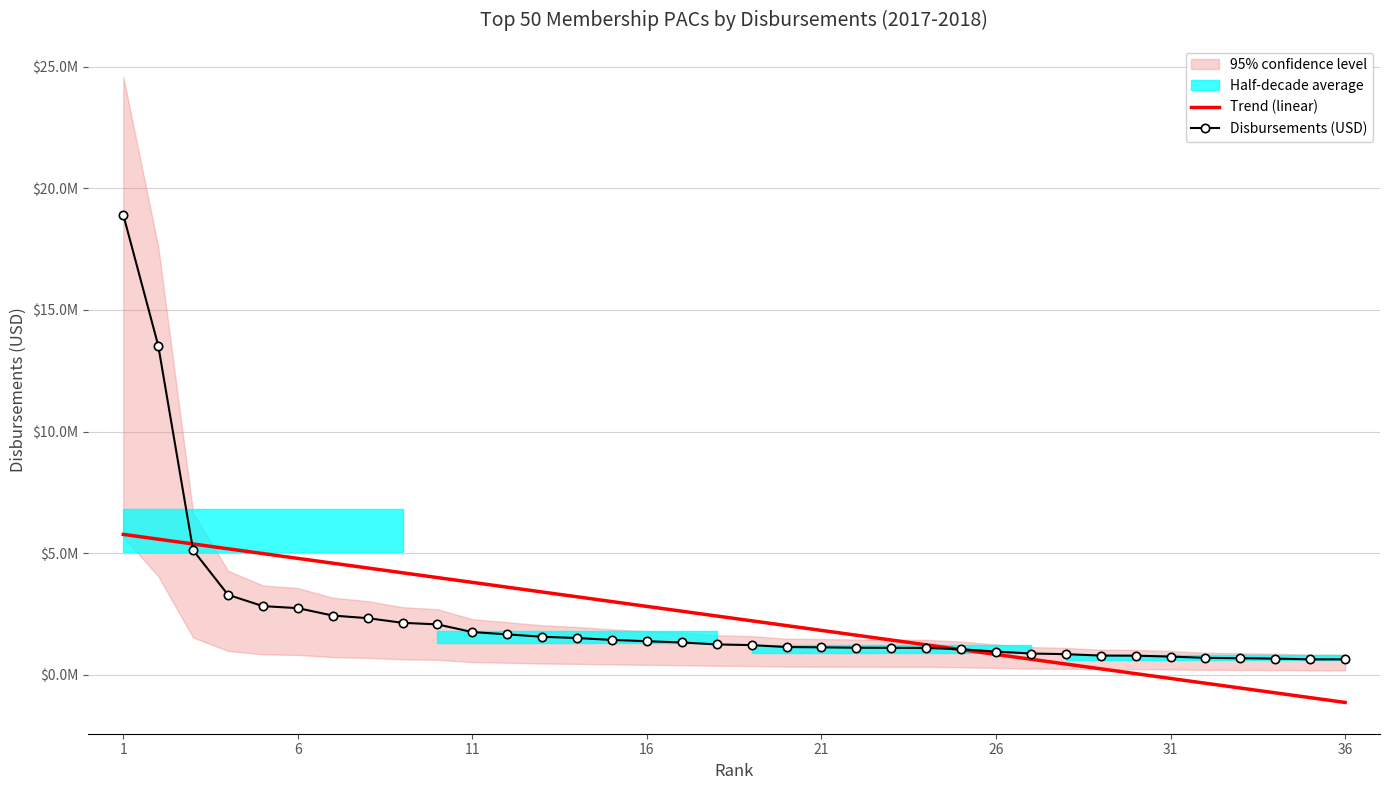

At which label does Disbursements (USD) first exceed 1254739?

1